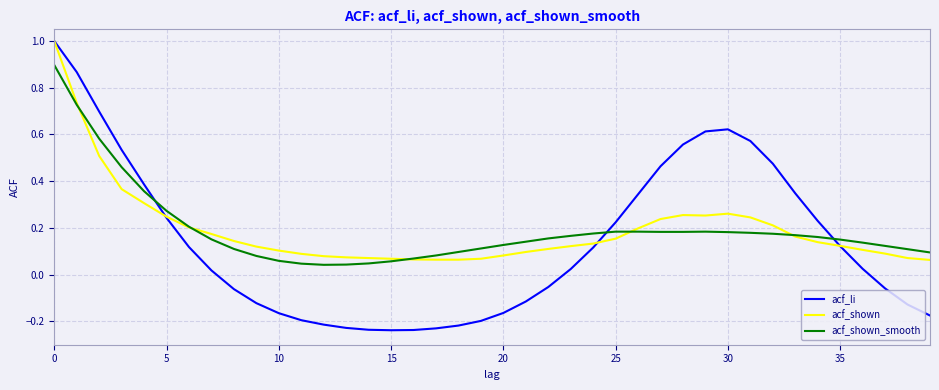

Which series has the widest spread of values?

acf_li